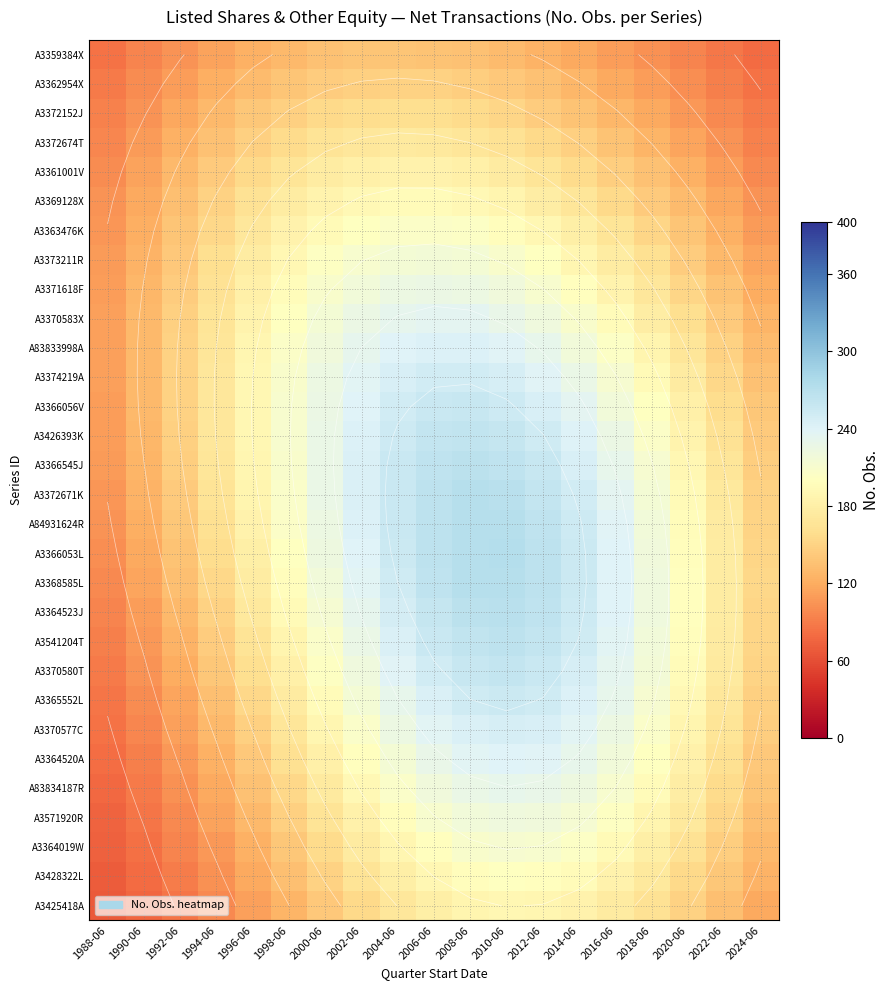

How many series are shown in this chart?

30